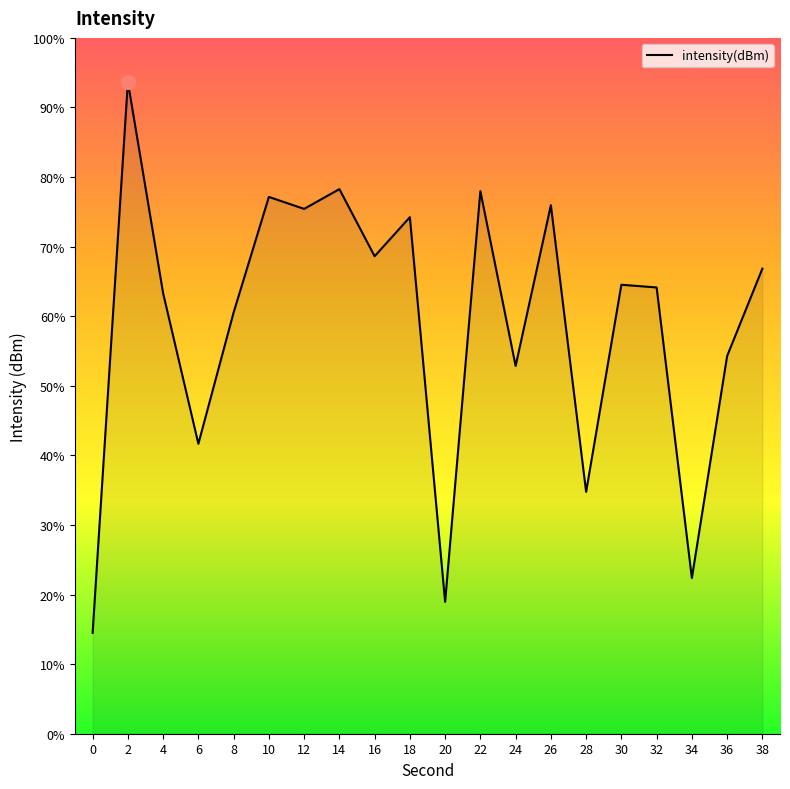

Reading left to right, extract all data points from this chart.

-137.1	-121.3	-127.3	-131.7	-127.9	-124.6	-124.9	-124.3	-126.3	-125.2	-136.2	-124.4	-129.4	-124.8	-133.0	-127.1	-127.2	-135.5	-129.1	-126.6